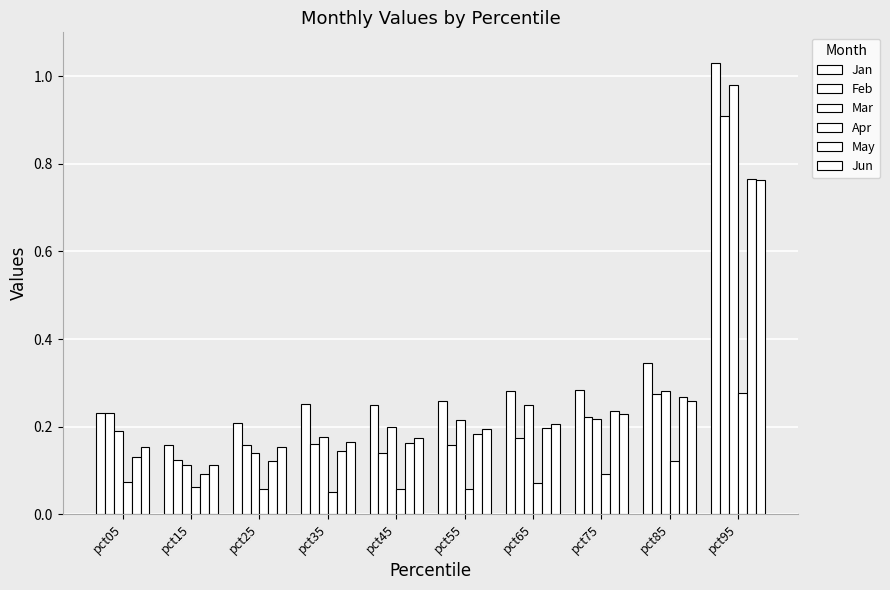

Which has a higher value, pct95 or pct55?

pct95